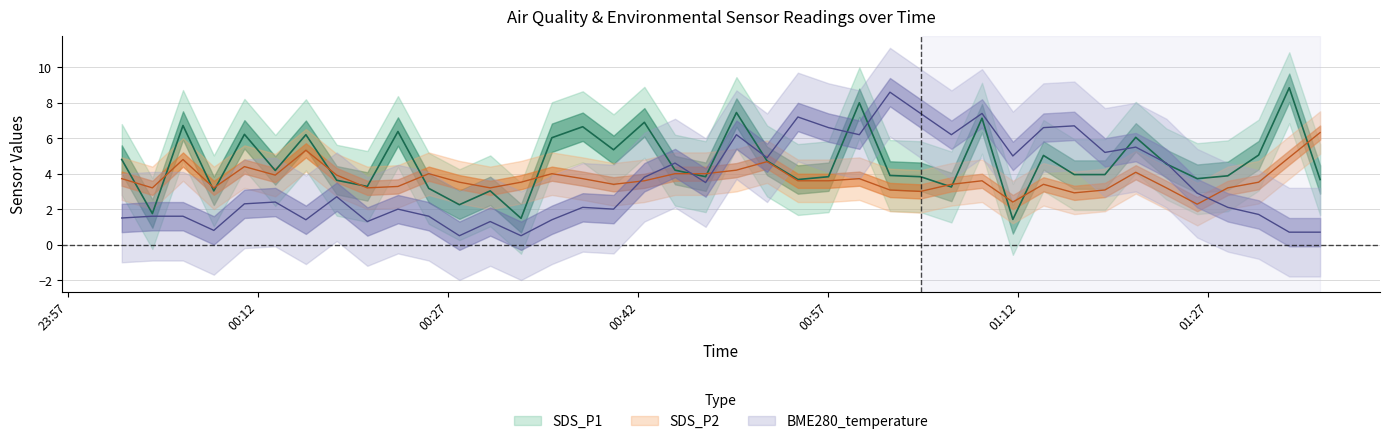

Rank the series by their average value, from highest to lowest.

SDS_P1, SDS_P2, BME280_temperature